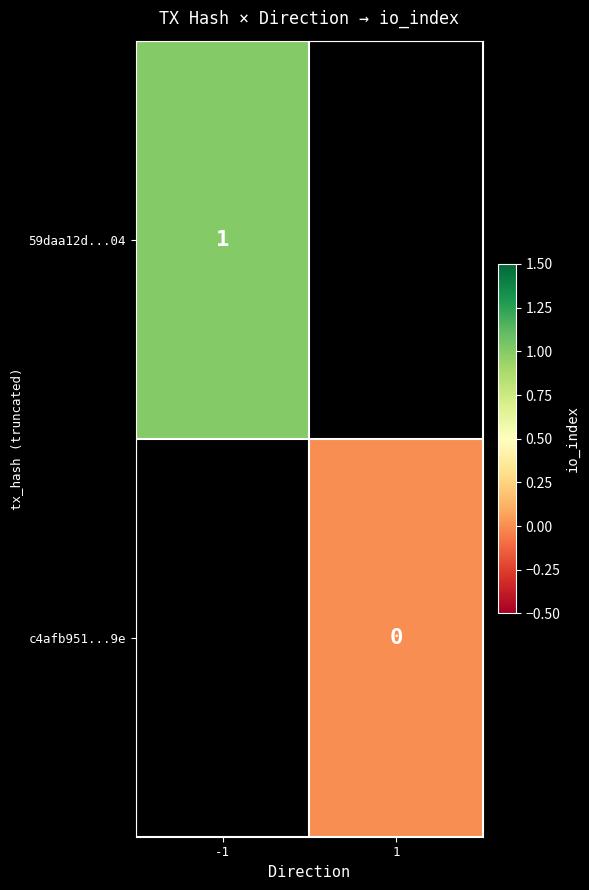

What value does the 59daa12d...04 series have at -1?

1.0